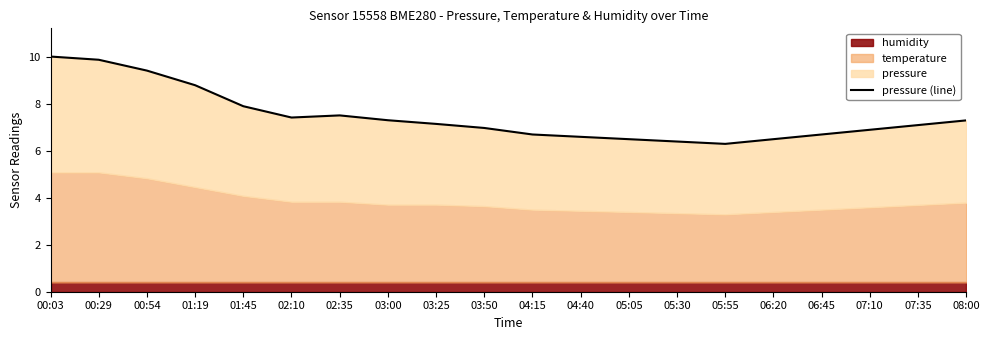

Where is the first local minimum?

02:10